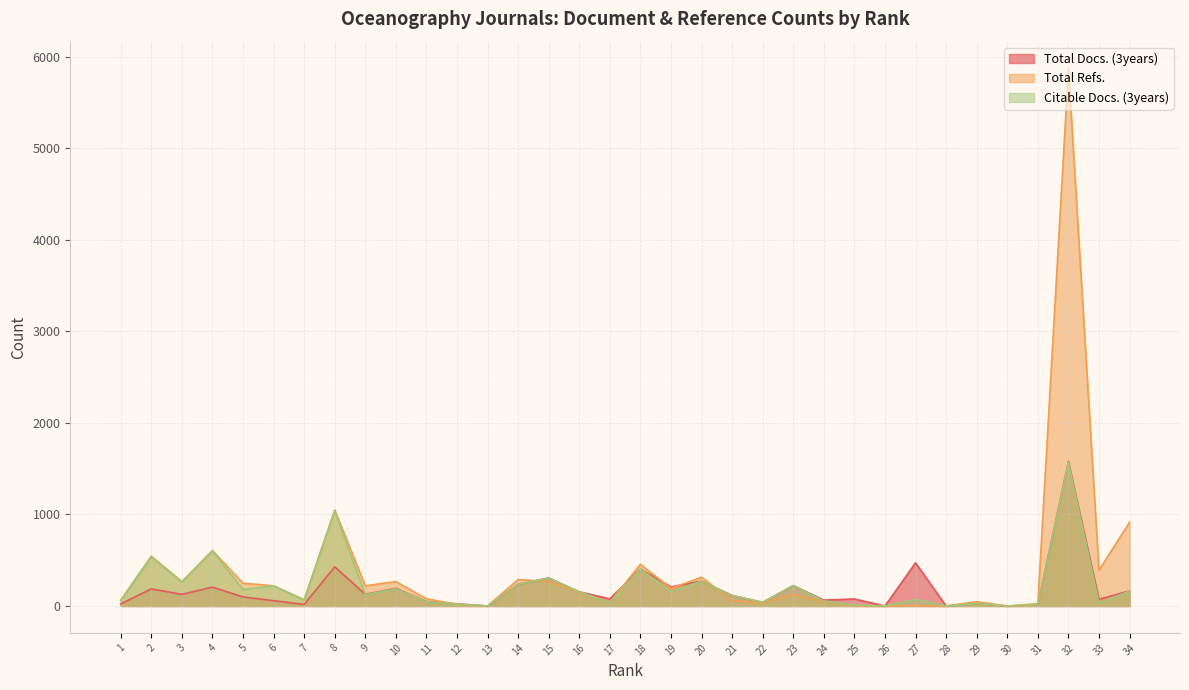

Does the chart have visible grid lines?

Yes